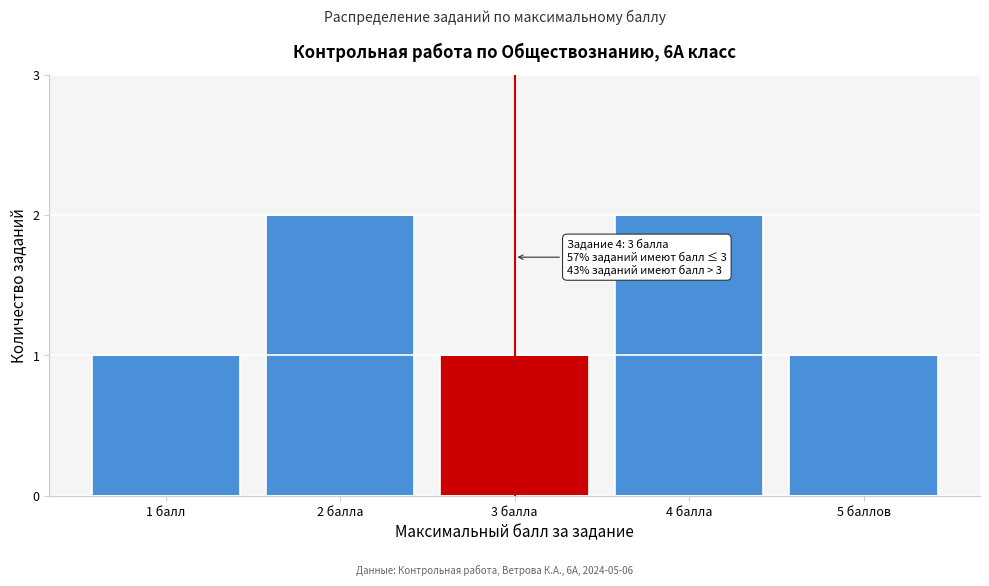

Reading left to right, what are all the values shown in this chart?

1 балл=1	2 балла=2	3 балла=1	4 балла=2	5 баллов=1